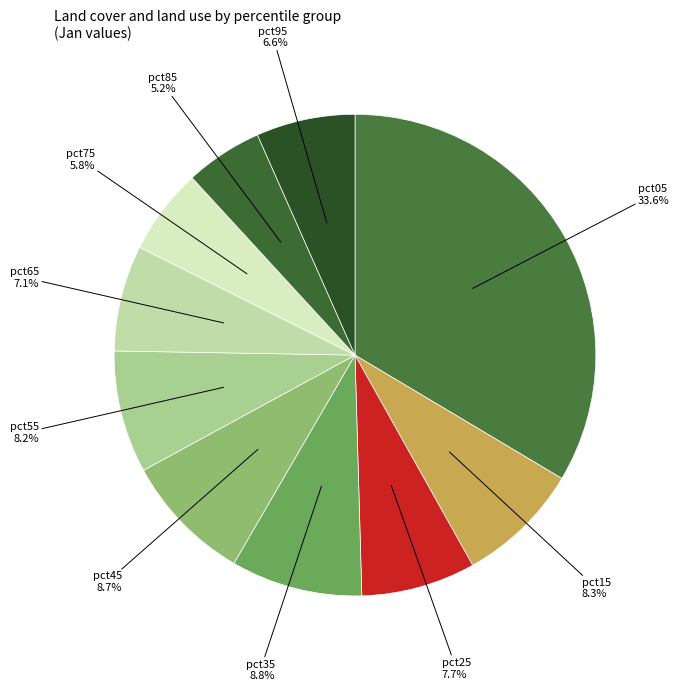

Count the number of slices in the pie.

10